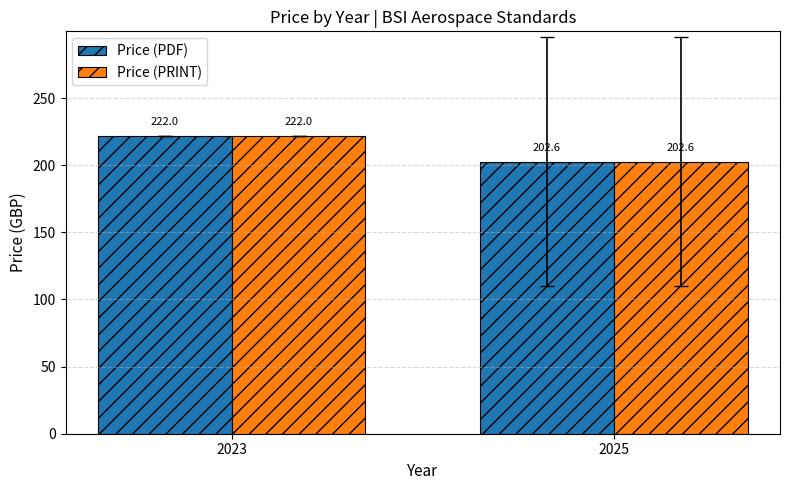

What are all the series names shown in the legend?

Price (PDF), Price (PRINT)